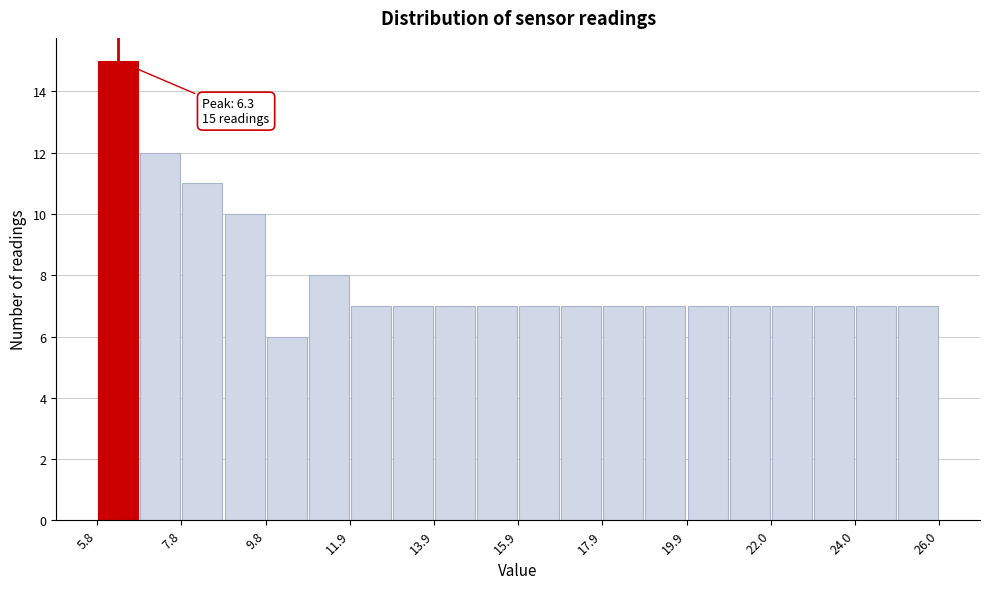

Around what value on the x-axis is the tallest bar? Give the approximate position of its centre, as read against the axis.

6.5